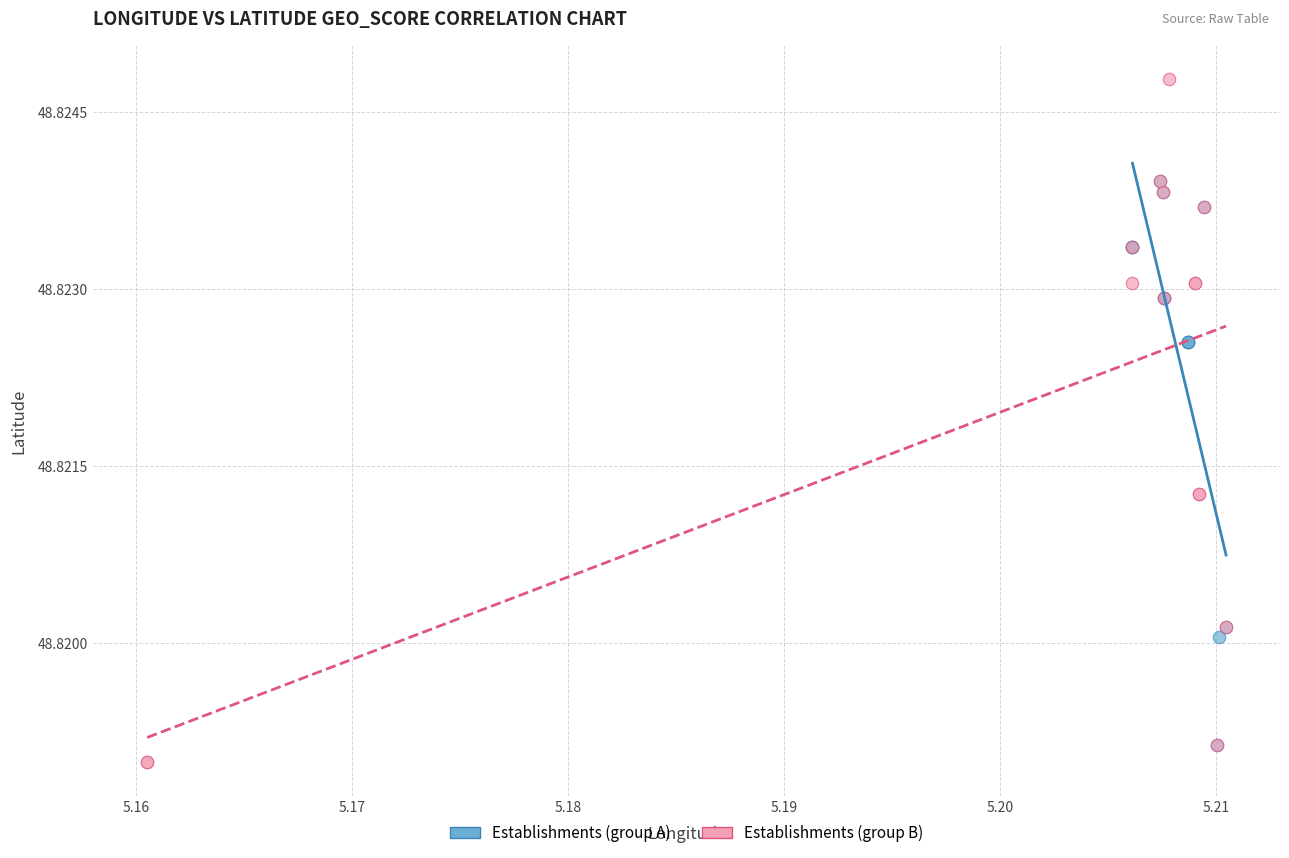

Which series reaches the minimum Y coordinate?

Establishments (group B)